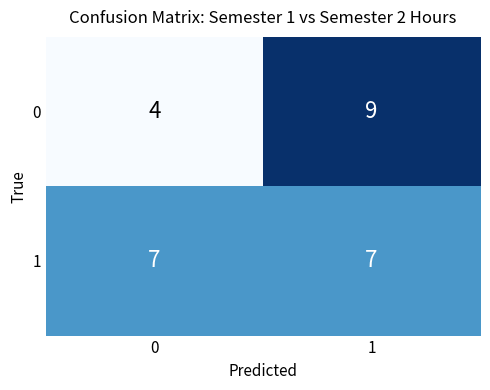

Count the number of data series in this chart.

2